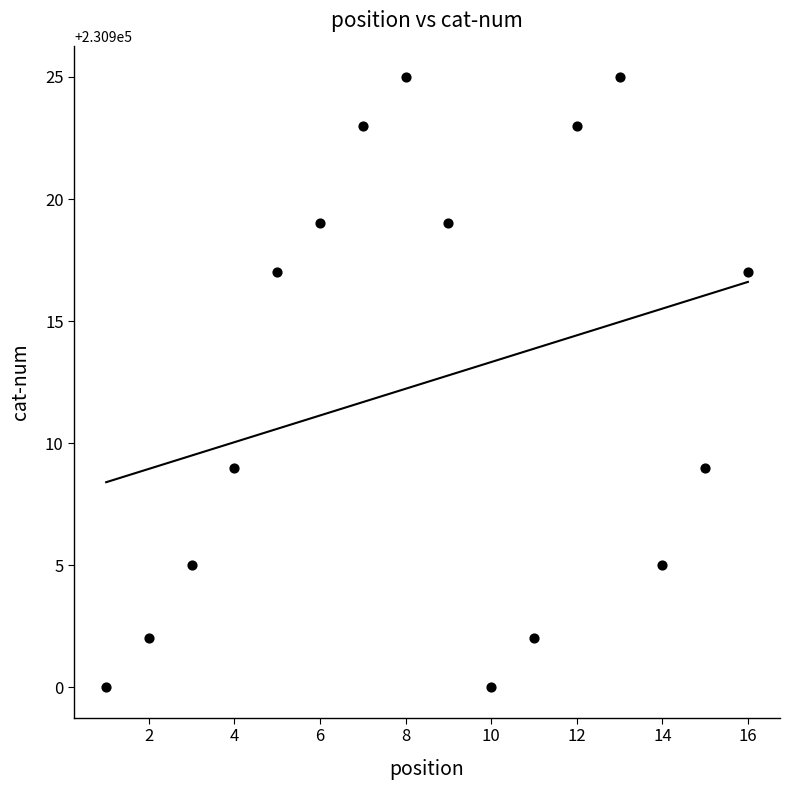

What is the range of X values (max minus min)?

15